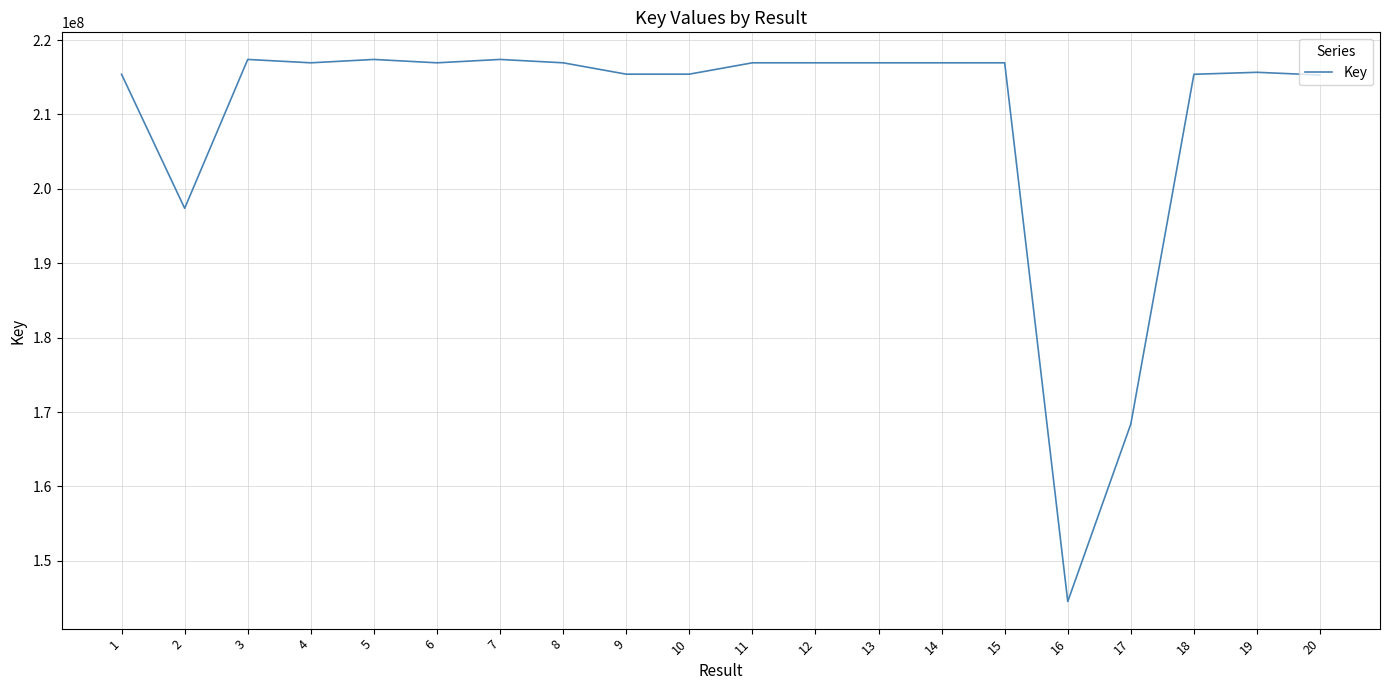

Which has a higher value, 6 or 17?

6